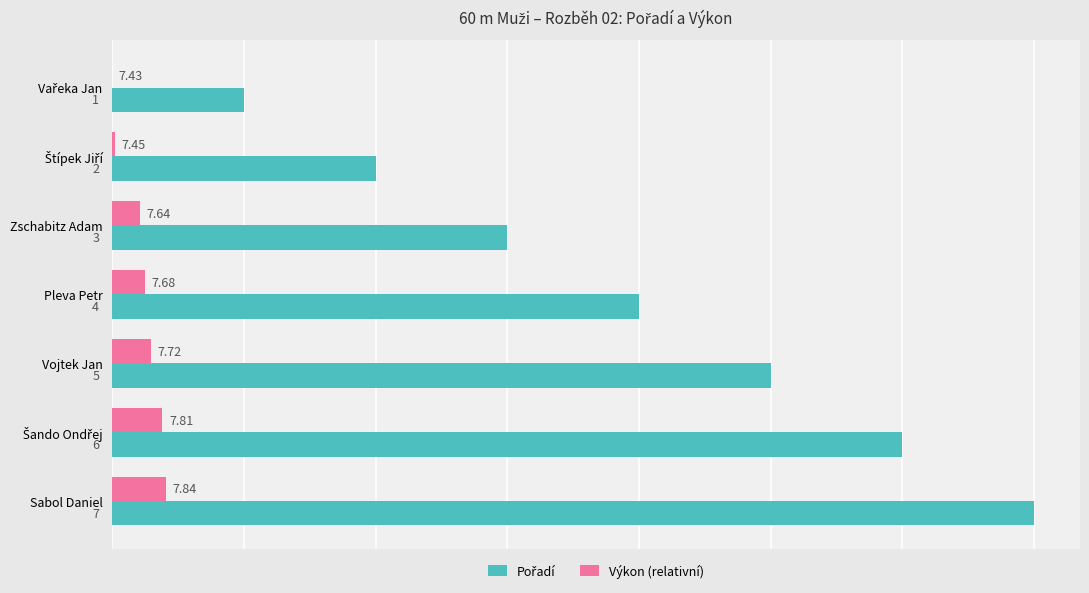

How many categories are shown in the chart?

7